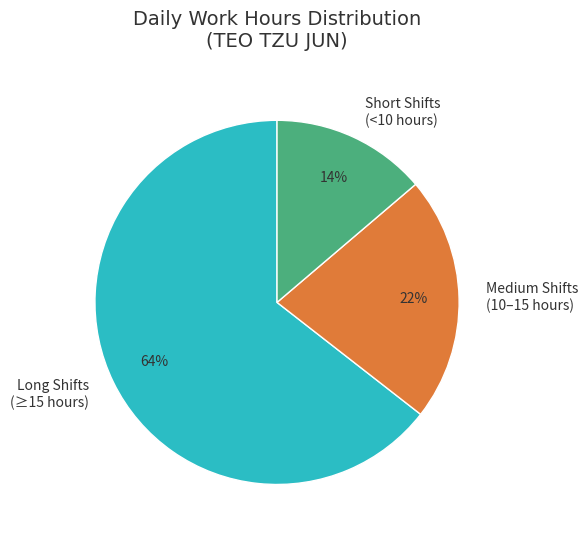

Is there a majority slice in this chart?

Yes